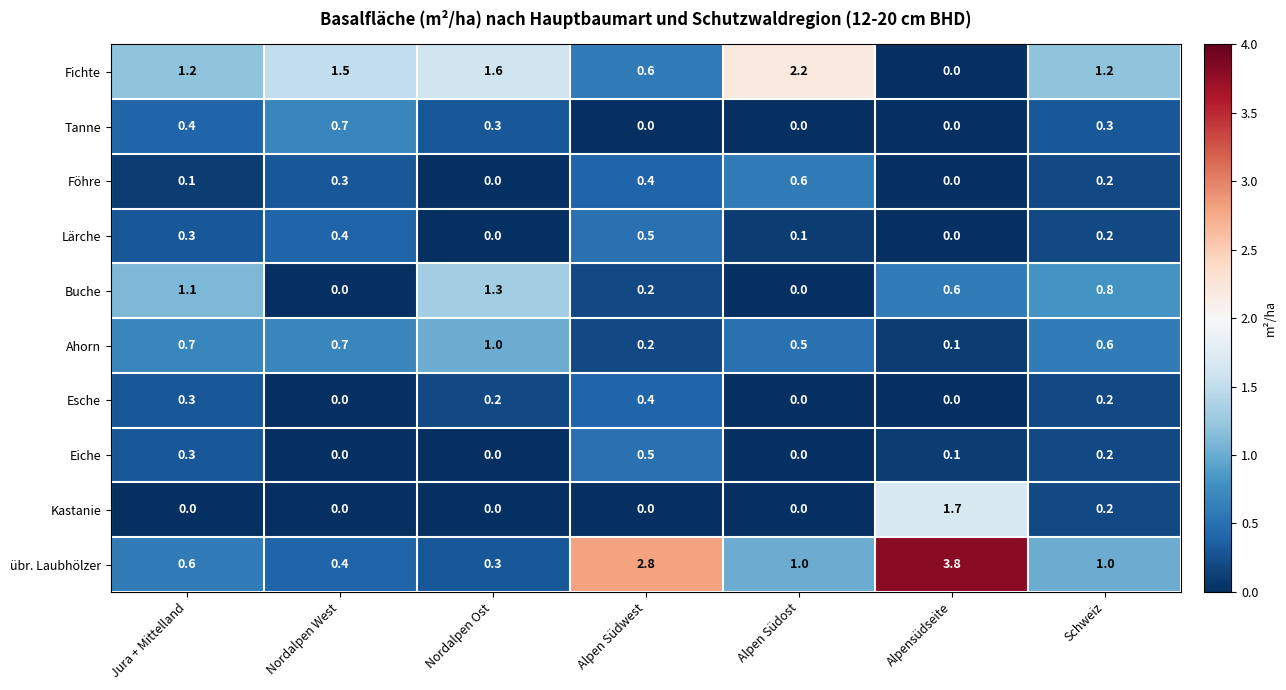

The value of übr. Laubhölzer at Nordalpen West is 0.1. True or false?

False